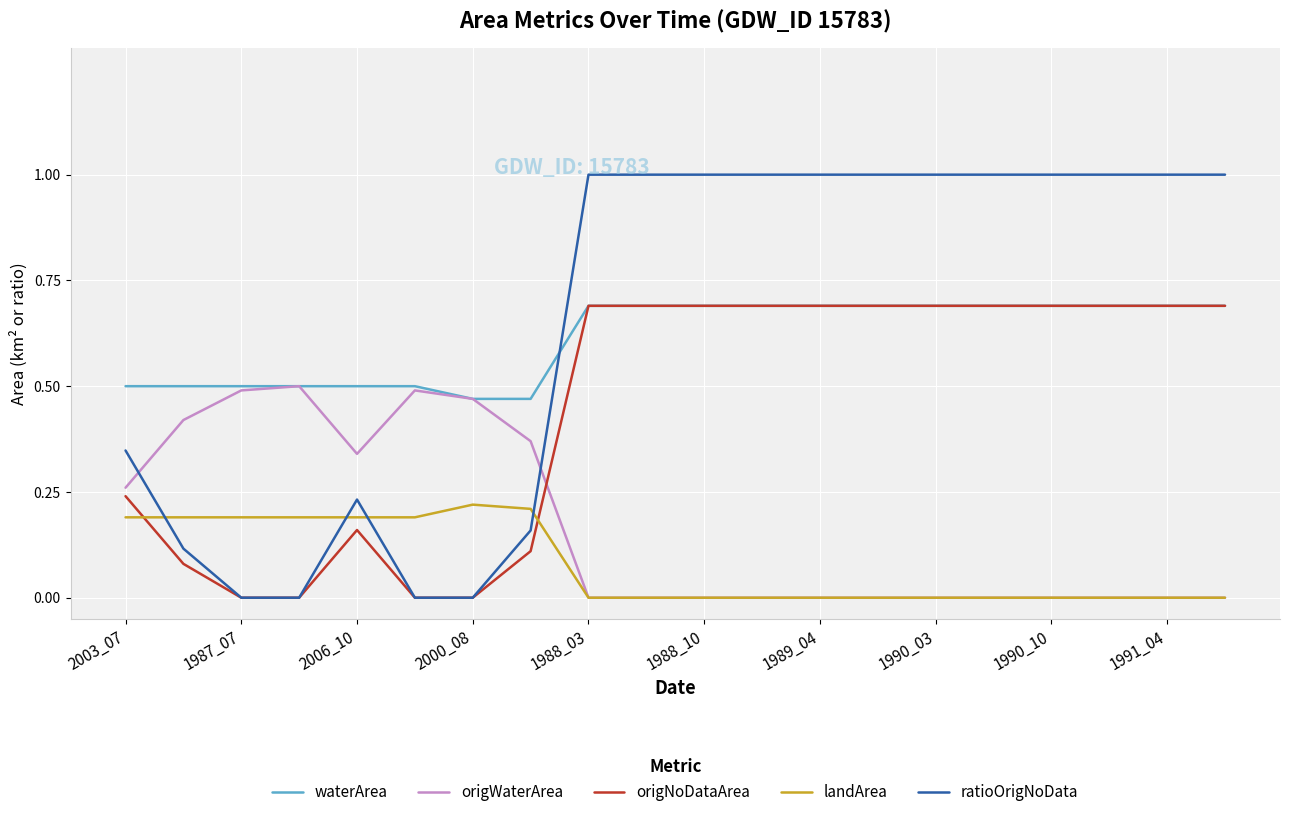

Which series ends up on top after the final intersection of waterArea and ratioOrigNoData?

ratioOrigNoData